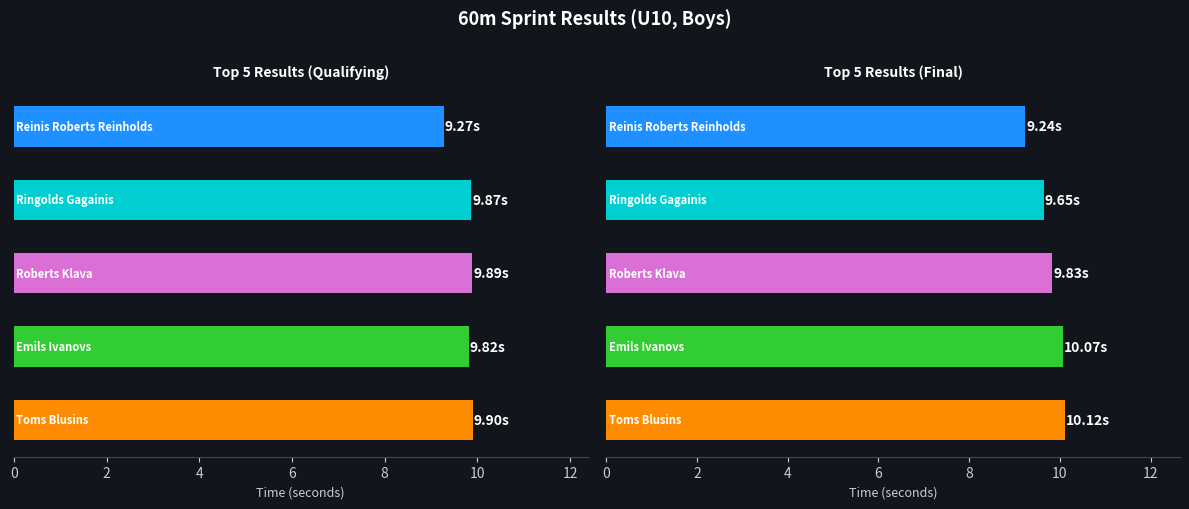

The value of Ringolds Gagainis at 1 is 9.7. True or false?

True